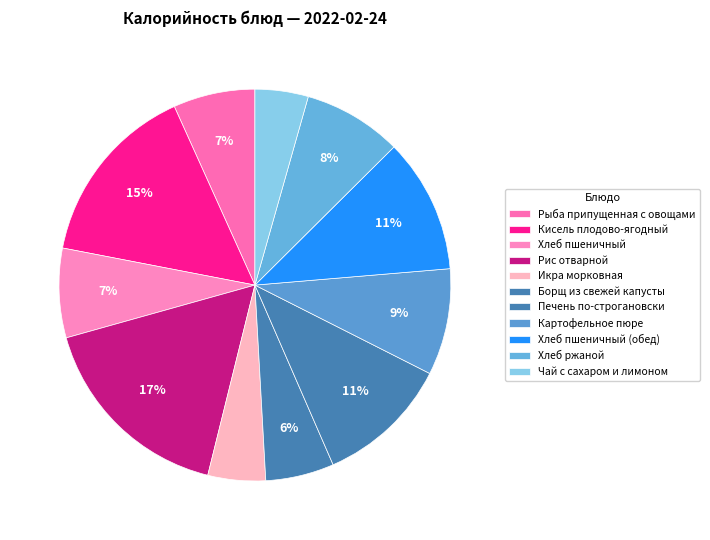

To the nearest percent, what is the average slice percentage?

9%